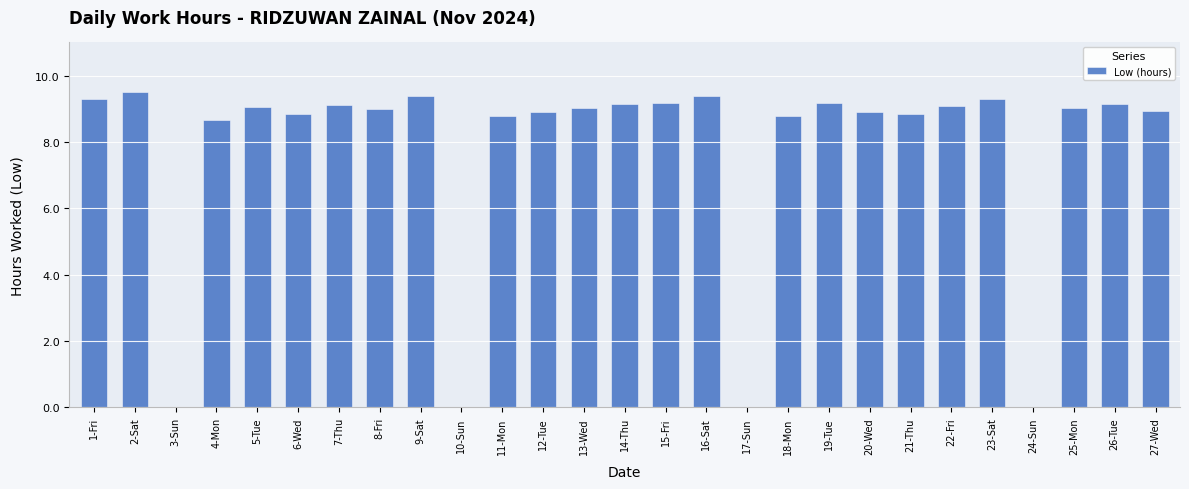

What is the ratio of the value at 19-Tue to the value at 1-Fri?

1.0